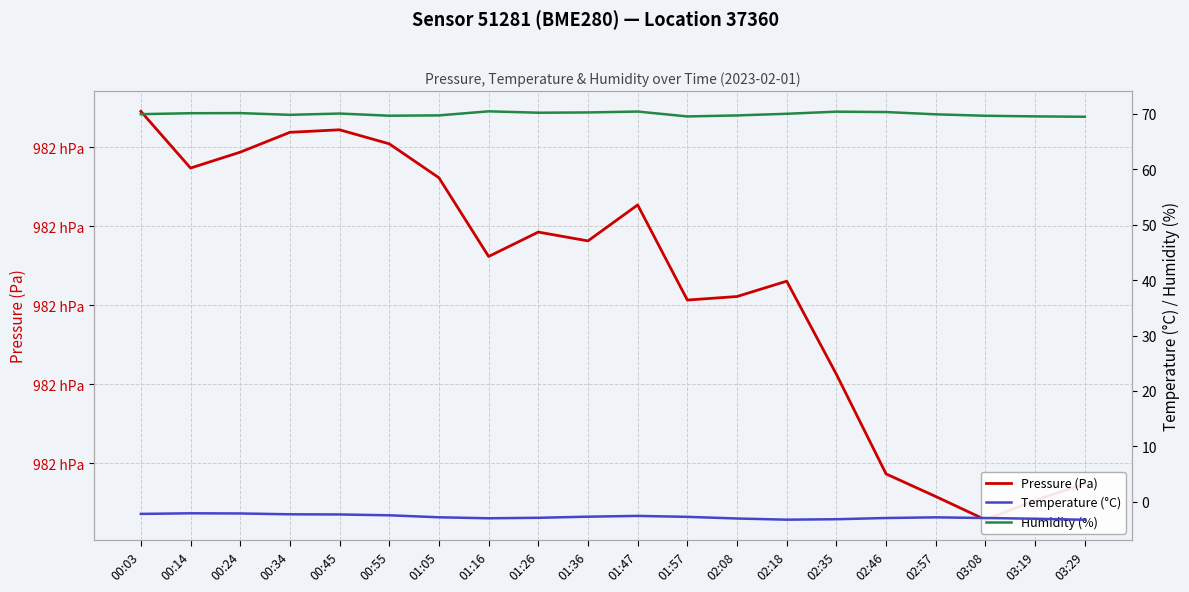

What is the lowest value of the Temperature (°C) series?

-3.2